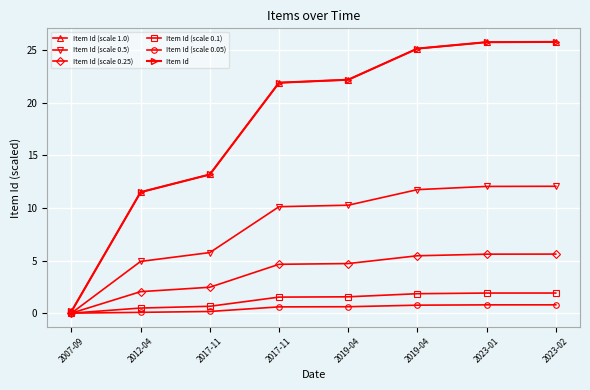

At which category is the sum across all series the highest?

2023-02